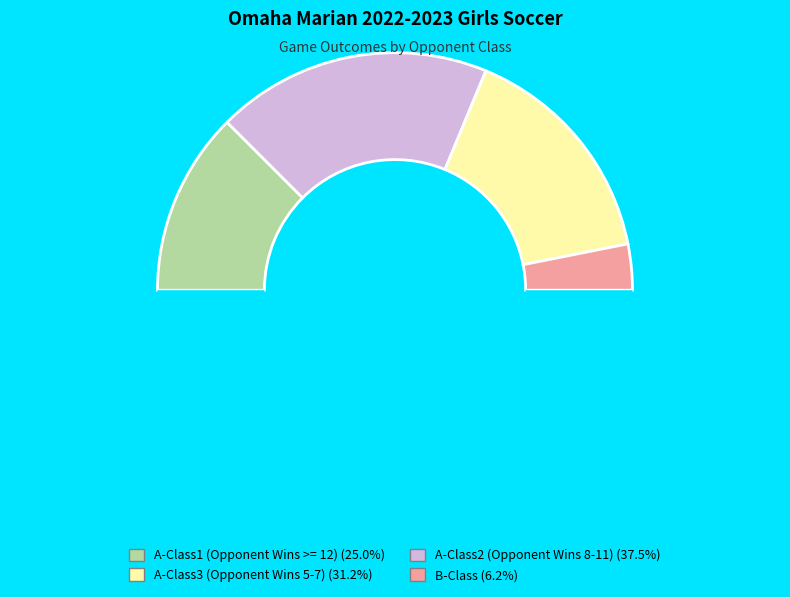

How many segments does this pie chart have?

5